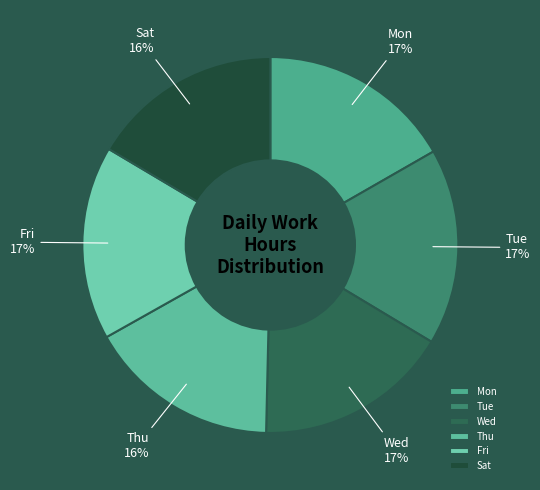

Is the sum of Sat and Mon greater than half?

No